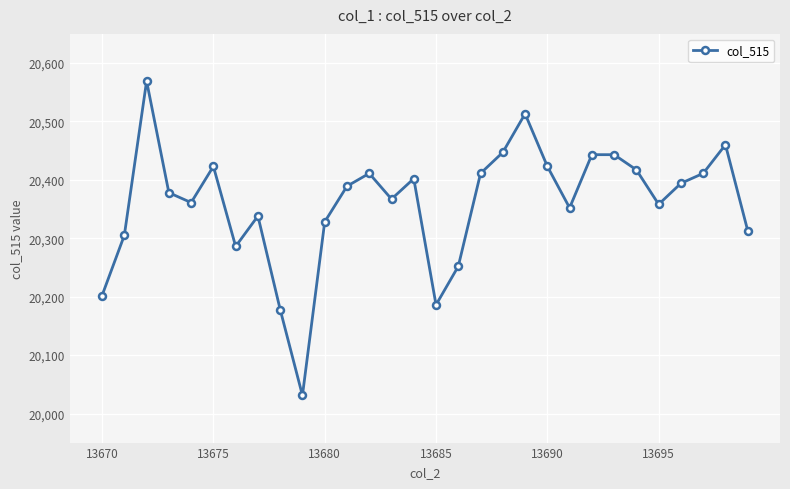

Reading left to right, transcribe all the data shown in this chart.

20202	20305	20569	20378	20361	20423	20286	20338	20178	20031	20328	20389	20411	20367	20402	20186	20252	20411	20447	20513	20423	20352	20443	20443	20417	20358	20394	20411	20460	20313